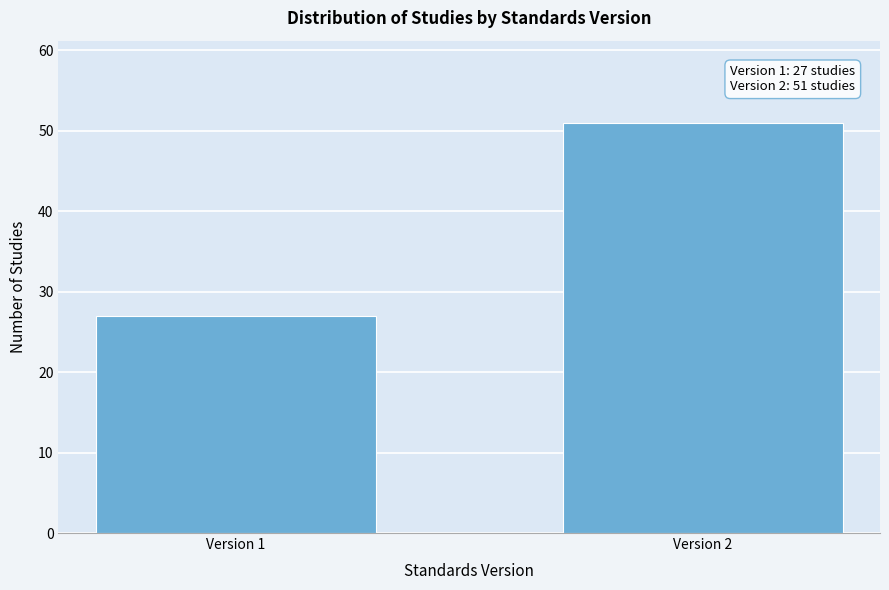

Reading left to right, list all the values displayed in this chart.

27	51